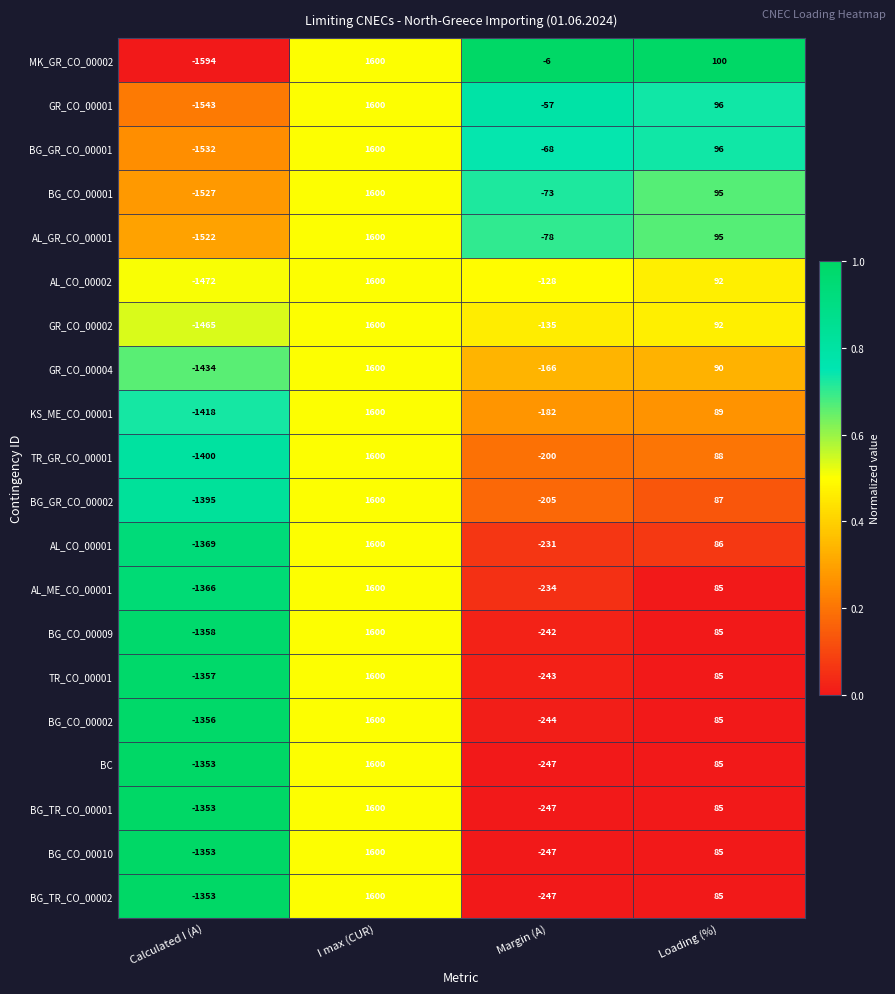

Rank the categories by BG_CO_00002 value from highest to lowest.

I max (CUR), Loading (%), Margin (A), Calculated I (A)